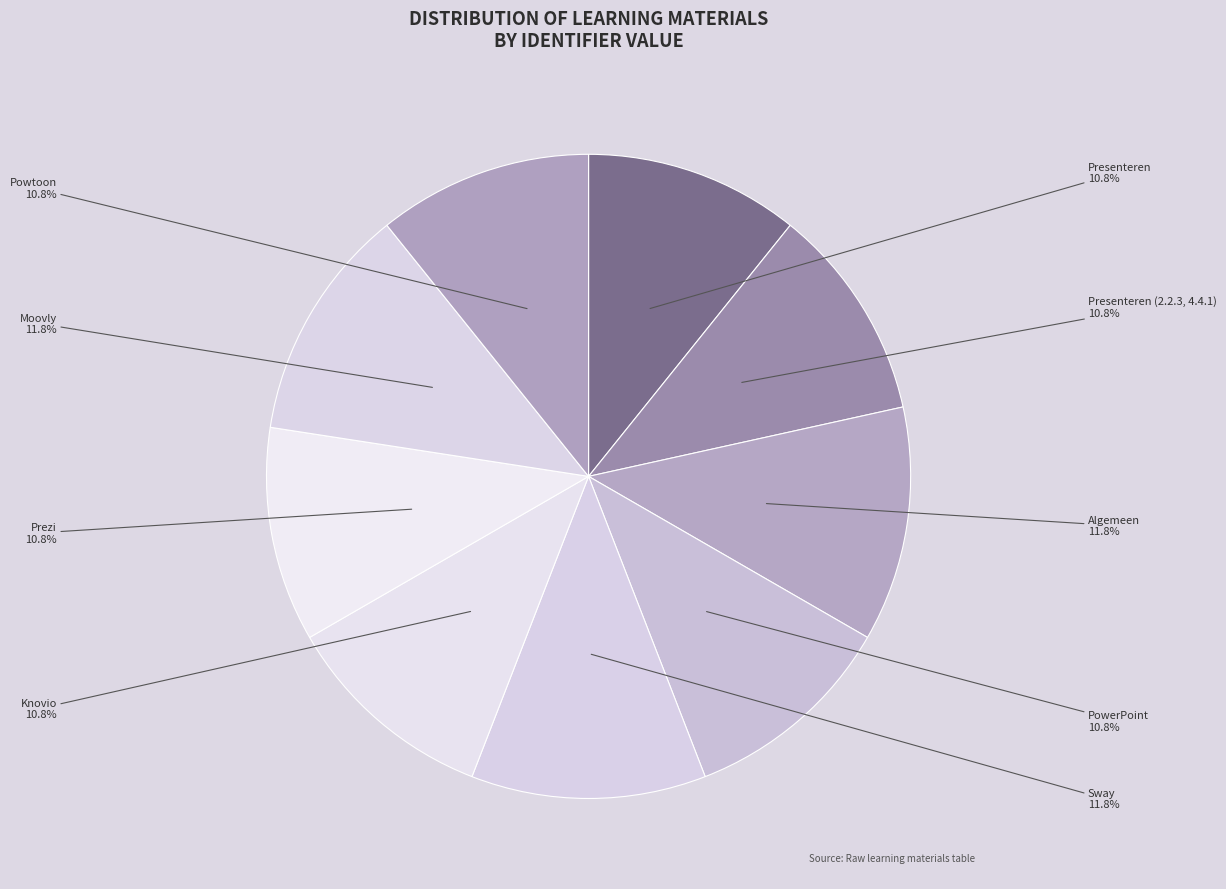

How many segments does this pie chart have?

9